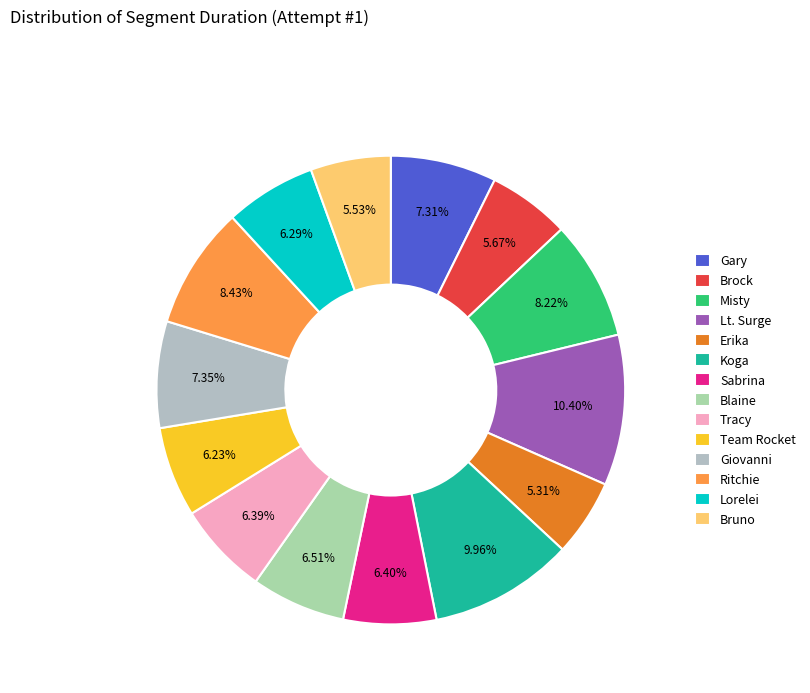

Is Lorelei the majority of the pie?

No